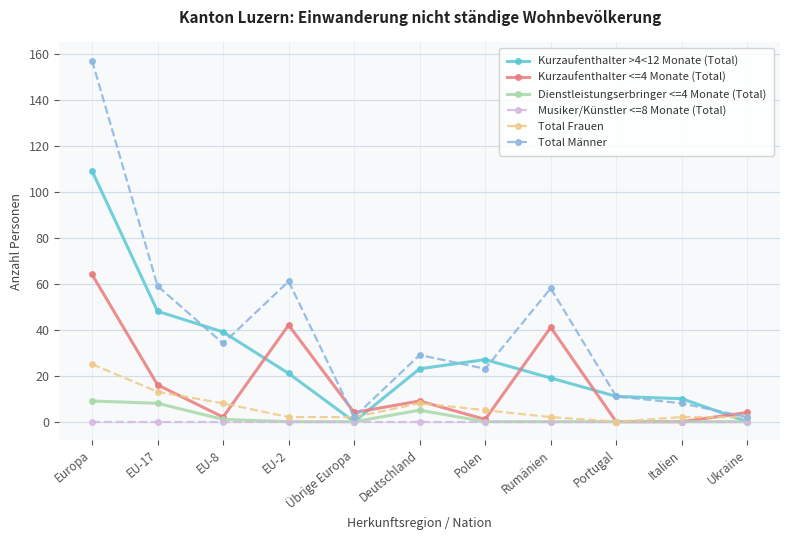

What is the greatest value displayed?

157